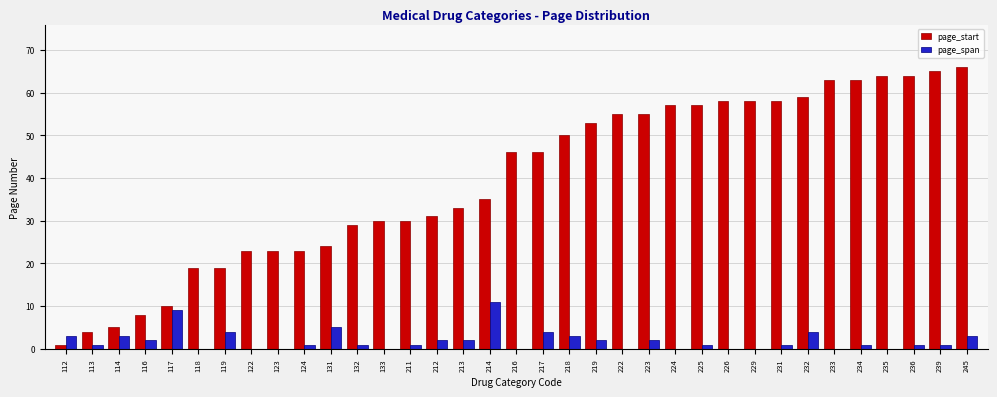

What is the highest value of the page_span series?

11